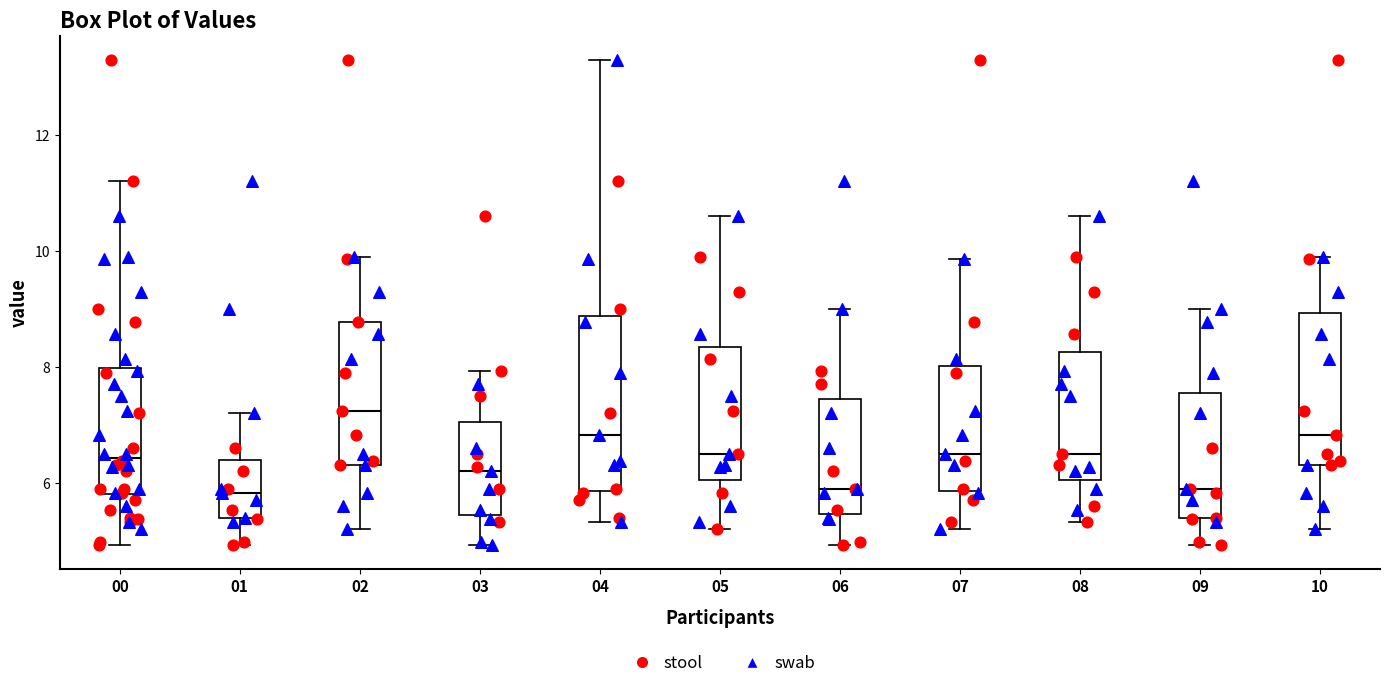

Which box is the tallest, from its lower edge to its upper edge?

04